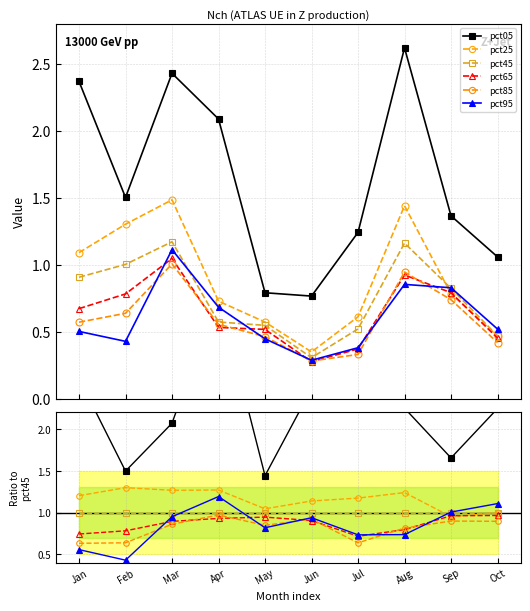

How many categories are shown in the chart?

10